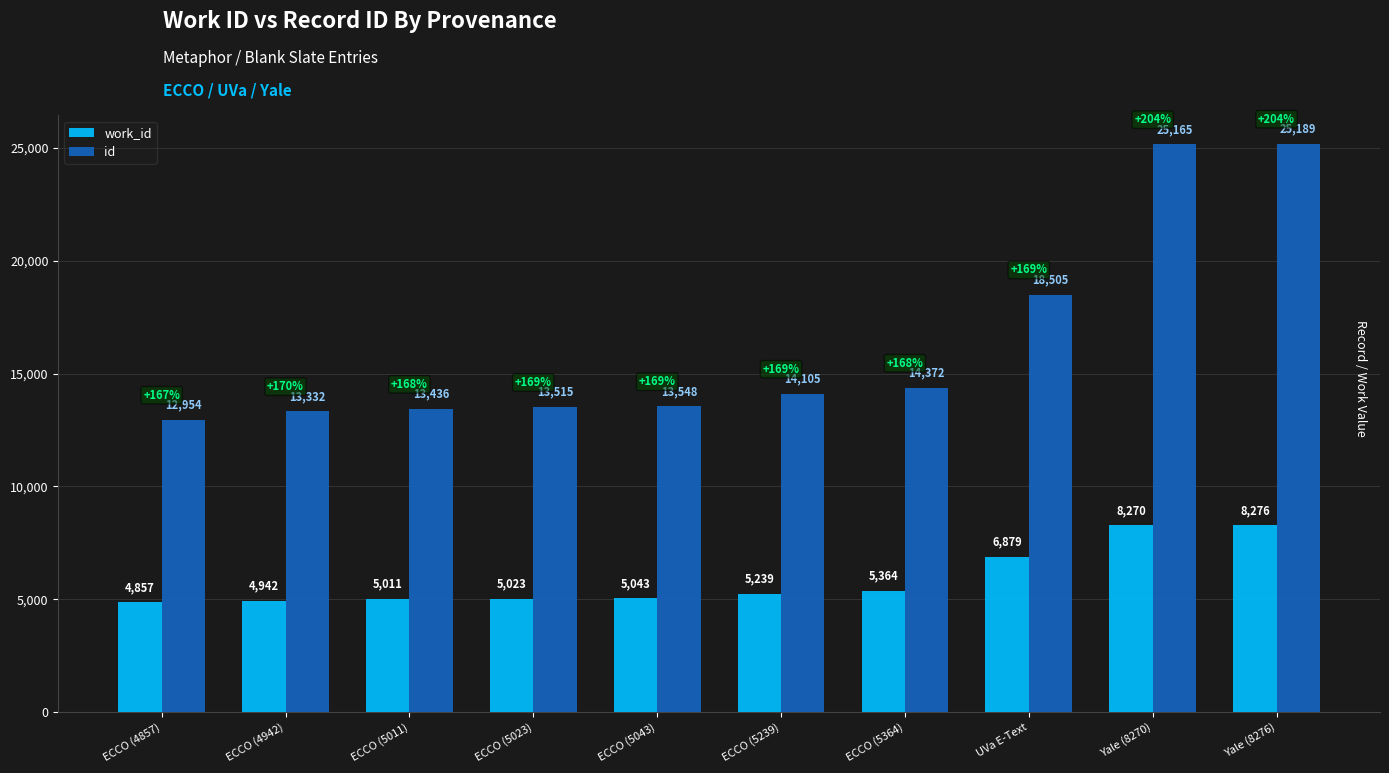

Rank the series by their maximum value, from highest to lowest.

id, work_id